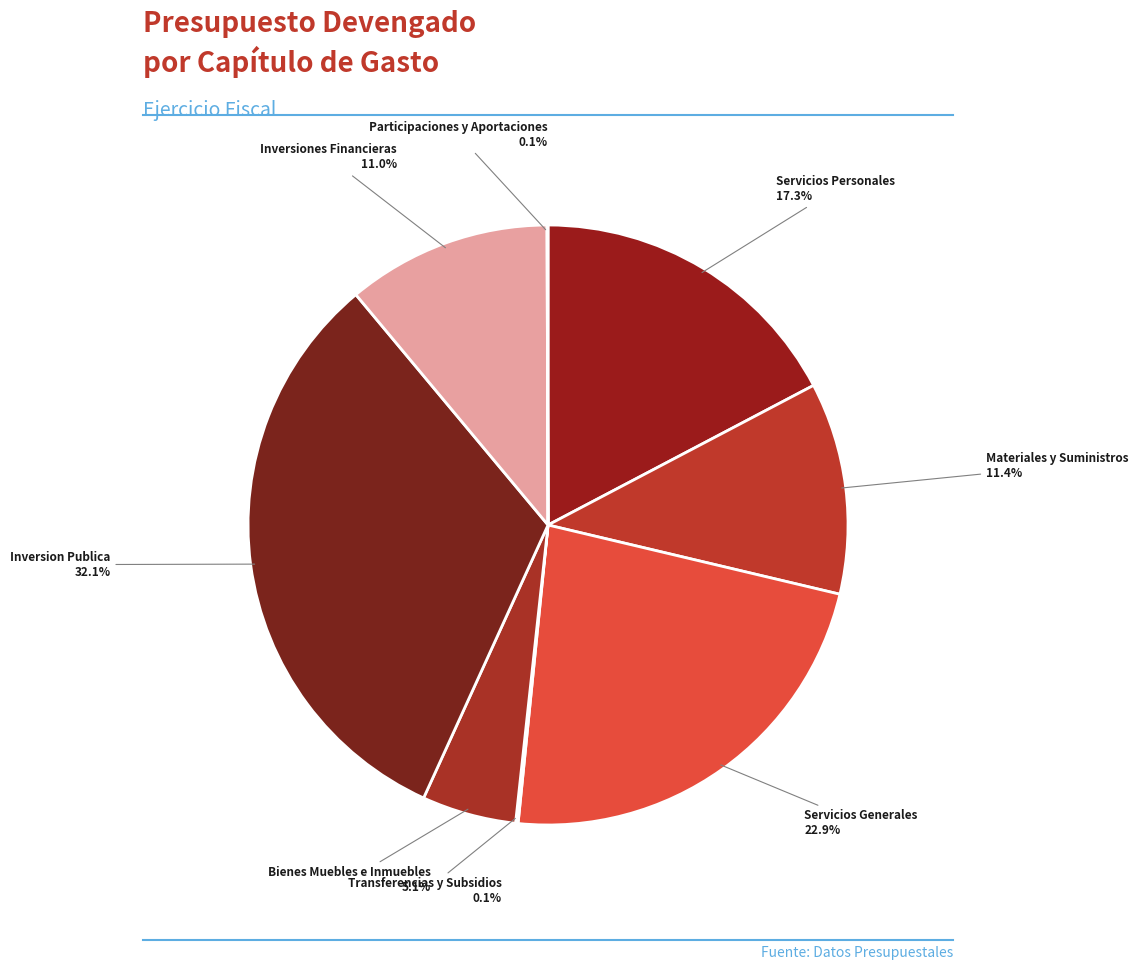

How many slices are in this pie chart?

8